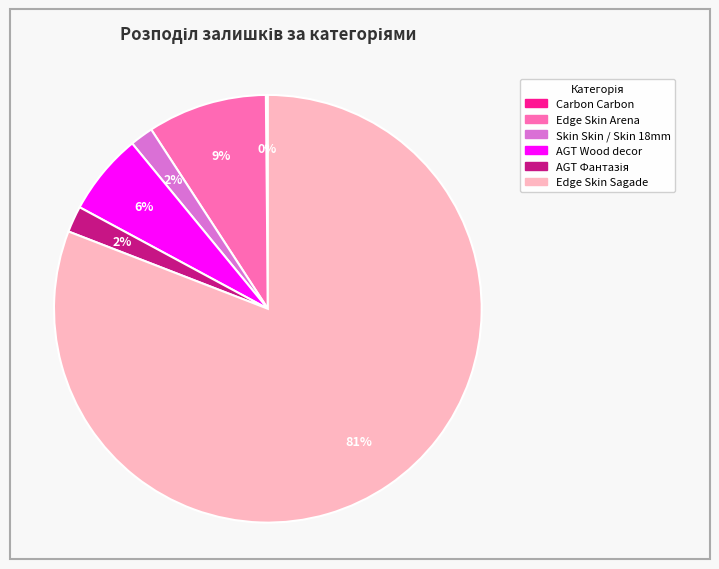

Is there a majority slice in this chart?

Yes